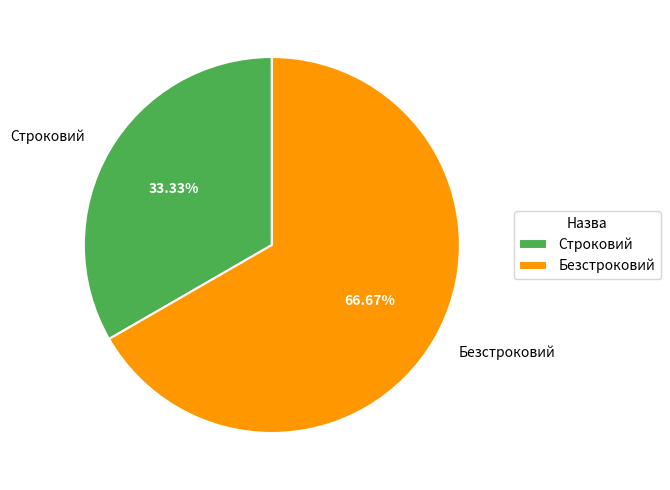

How many slices are in this pie chart?

2